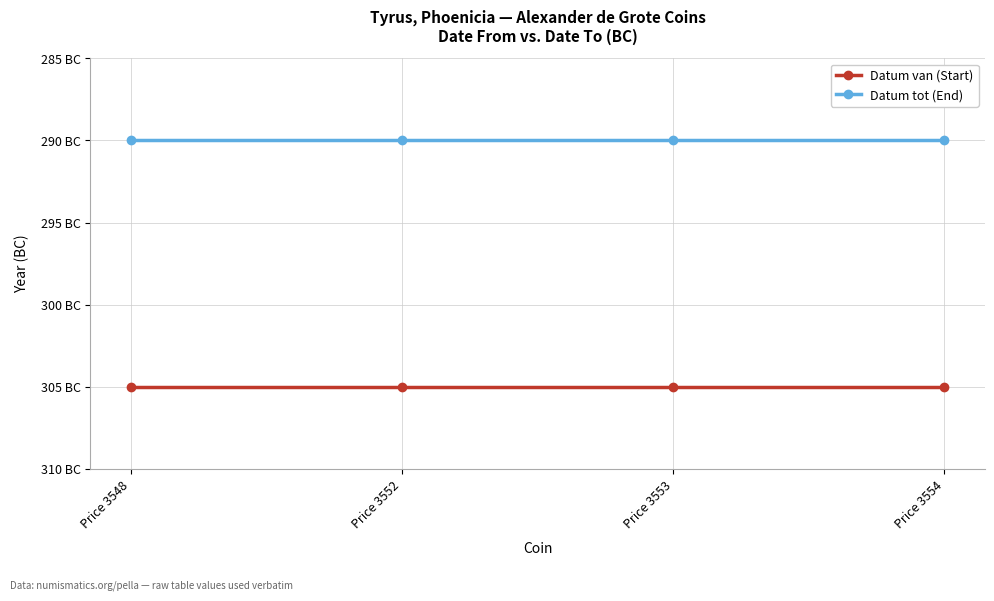

Is this an area chart (filled region under the line)?

No